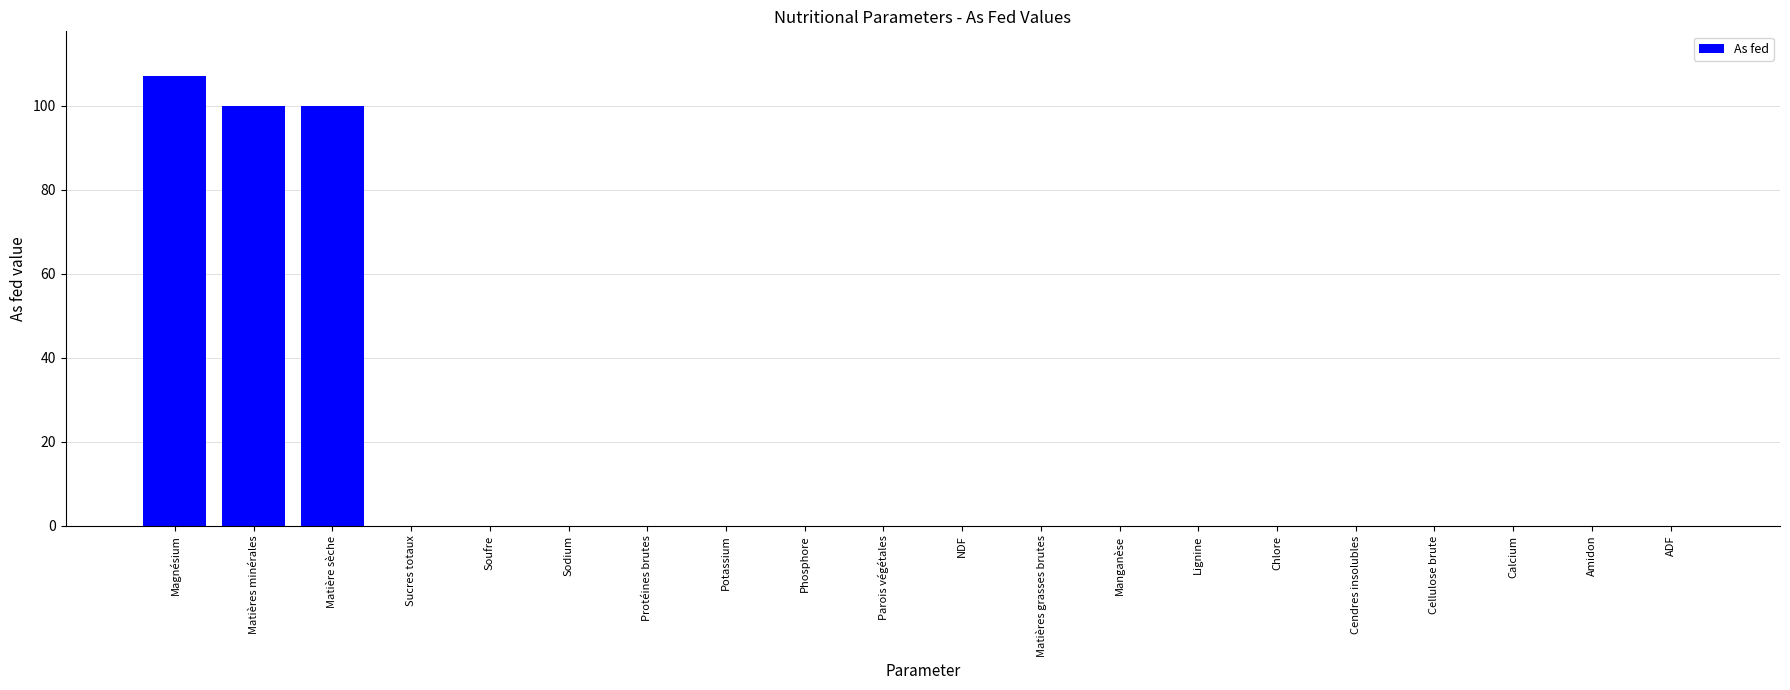

Is it true that the value at Amidon is -39.1?

False